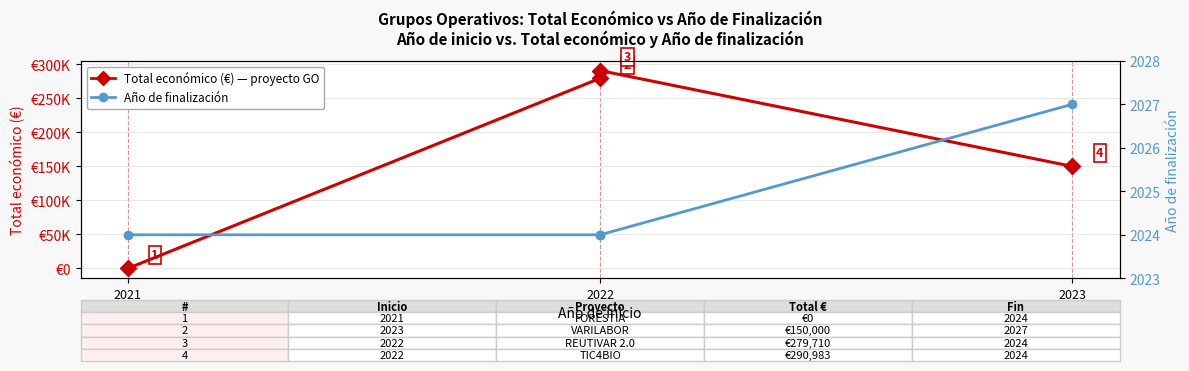

Between which two adjacent categories do Año de finalización and Total económico (€) first intersect?

2021 and 2022